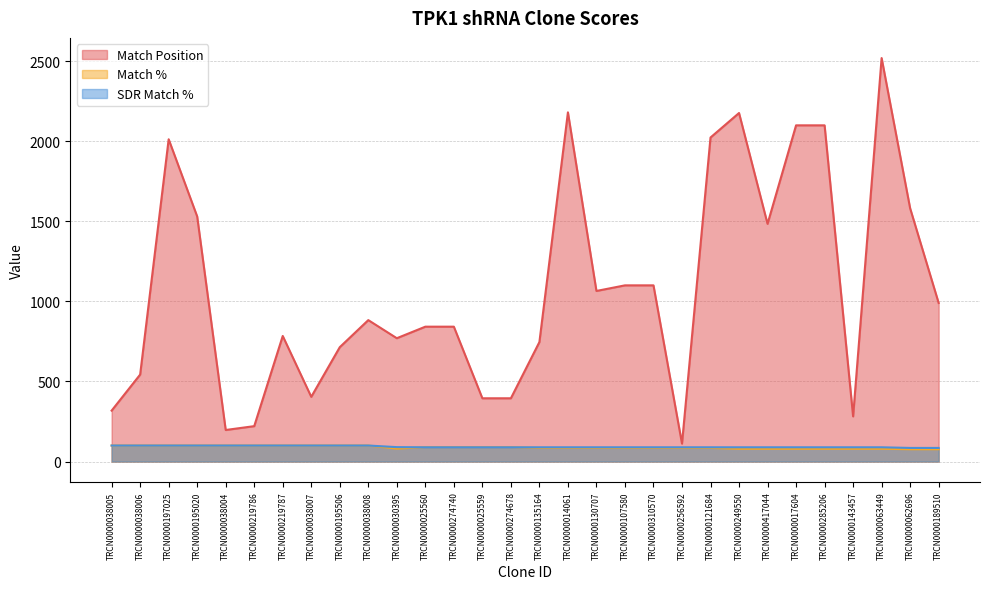

How many values in the SDR Match % series are below 89?

2